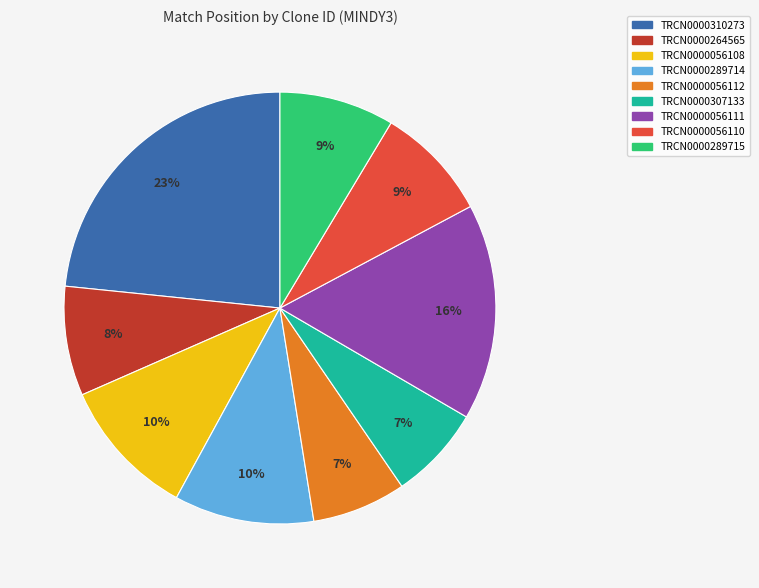

Count the number of slices in the pie.

9